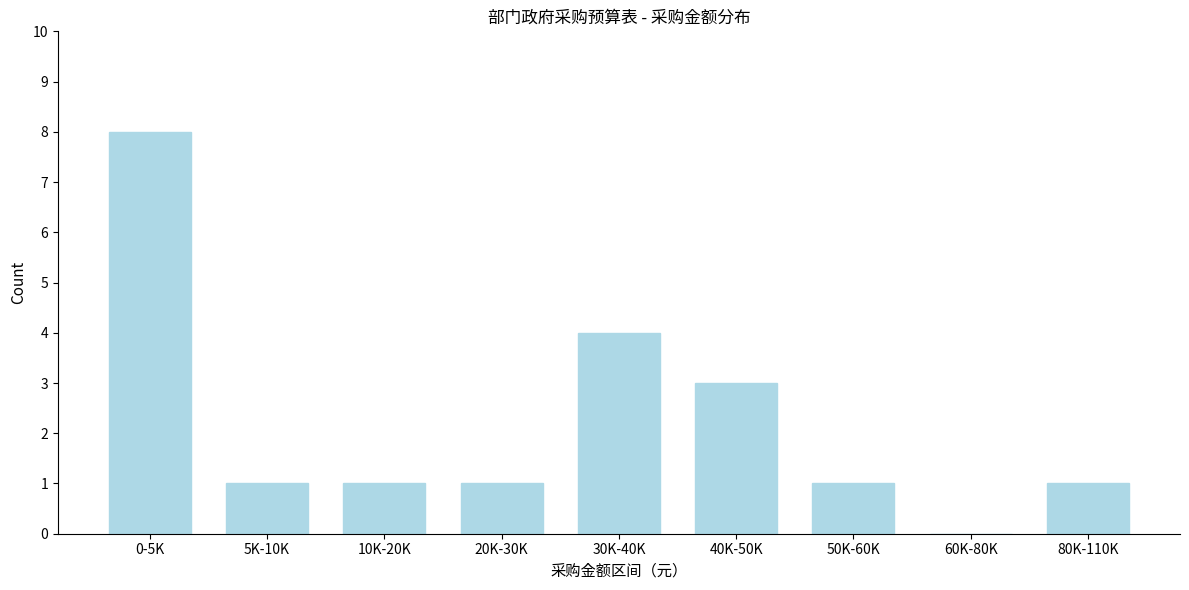

Reading left to right, extract all data points from this chart.

0-5K=8	5K-10K=1	10K-20K=1	20K-30K=1	30K-40K=4	40K-50K=3	50K-60K=1	60K-80K=0	80K-110K=1